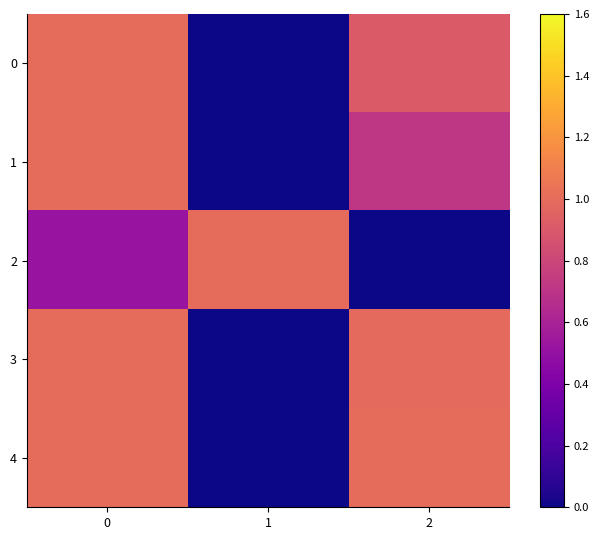

Rank the series at 0 from highest to lowest value.

0, 1, 3, 4, 2